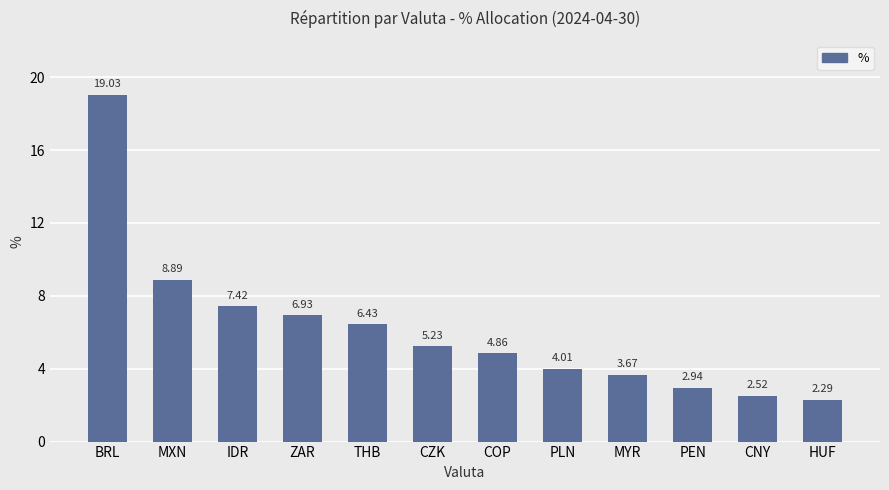

List the labels in order of value, smallest first.

HUF, CNY, PEN, MYR, PLN, COP, CZK, THB, ZAR, IDR, MXN, BRL